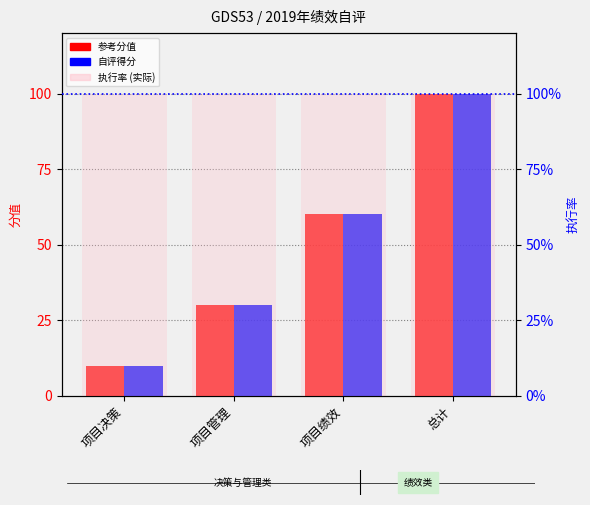

The value of 执行率 at 项目决策 is 1.5. True or false?

False